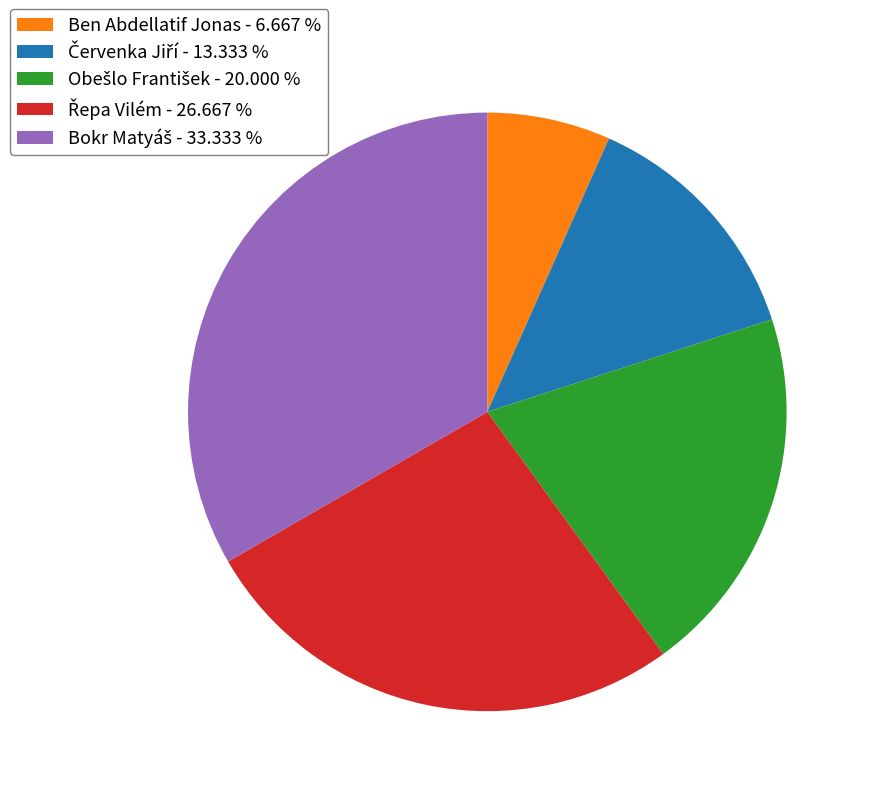

Does any single category account for the majority?

No